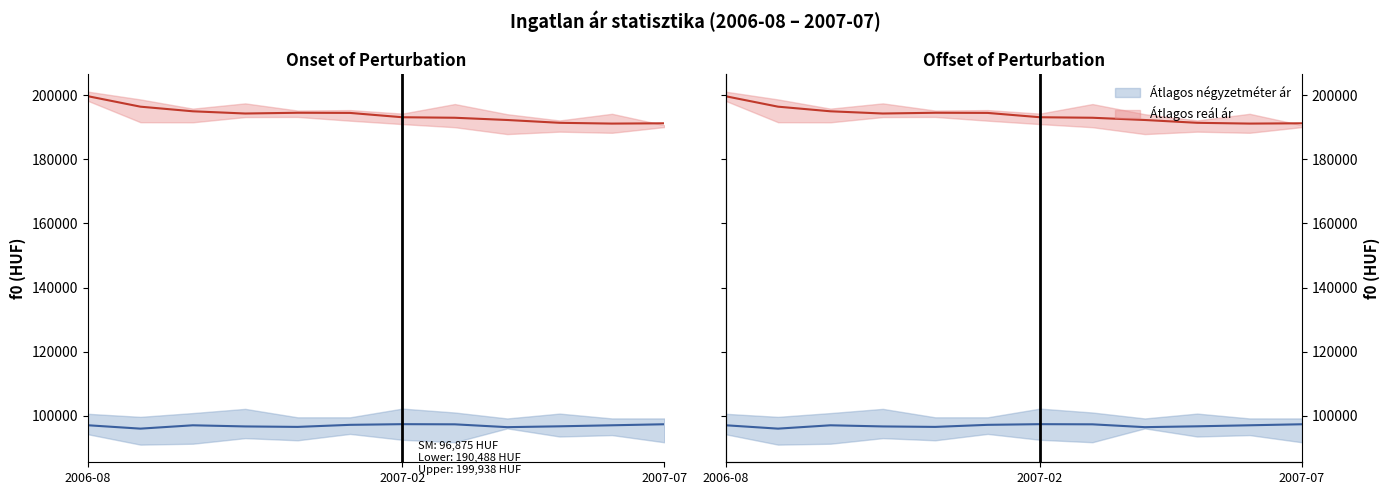

How many interior local valleys does the Átlagos négyzetméter ár series have?

3